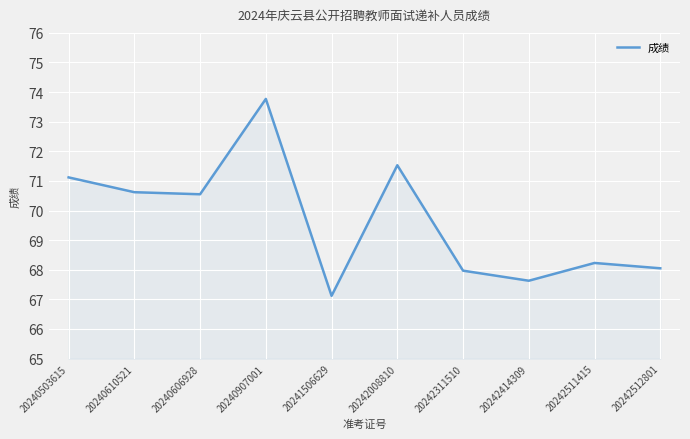

True or false: the data shows 112.8 at 20242512801.

False